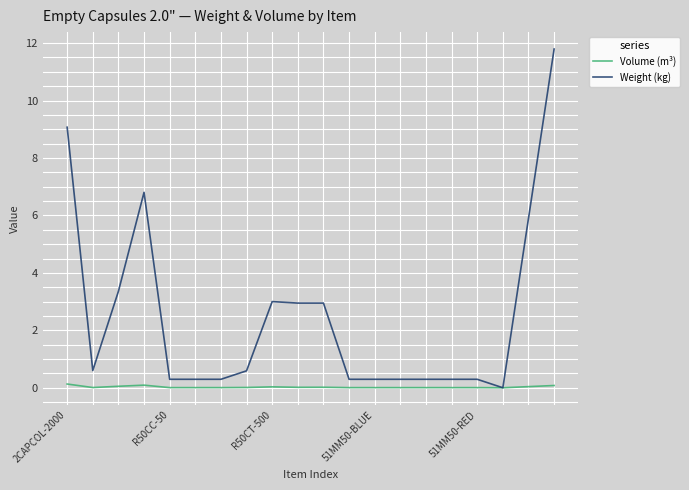

What is the maximum value for Weight (kg)?

11.8